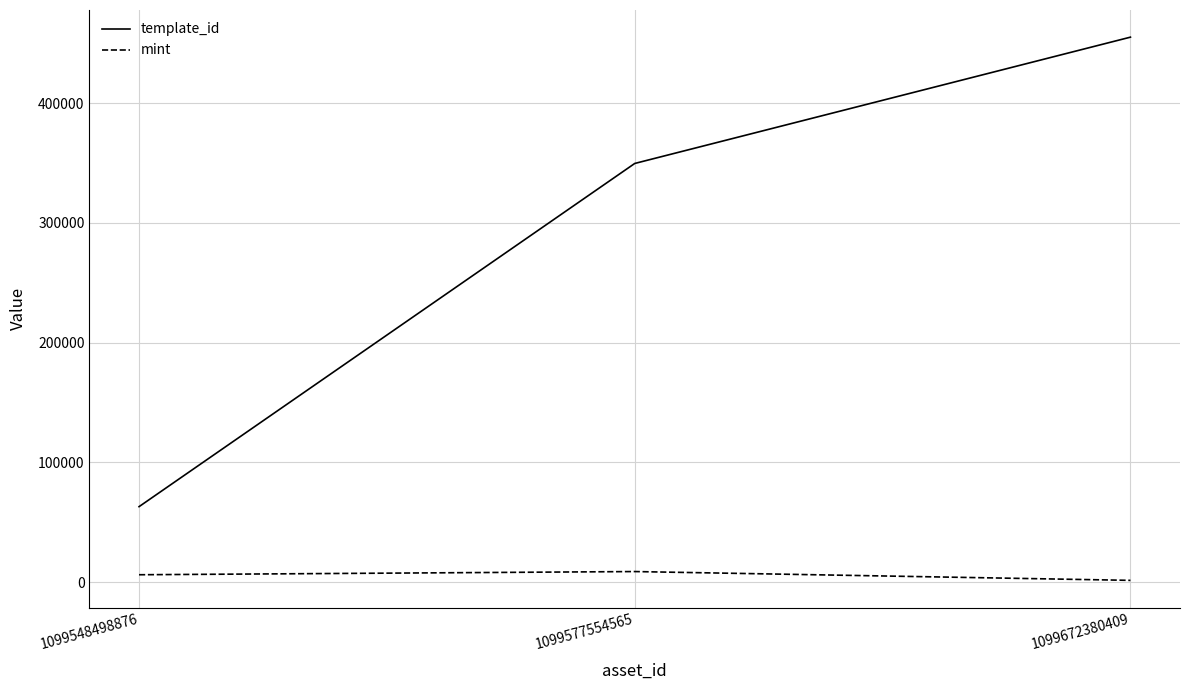

What are all the series names shown in the legend?

template_id, mint